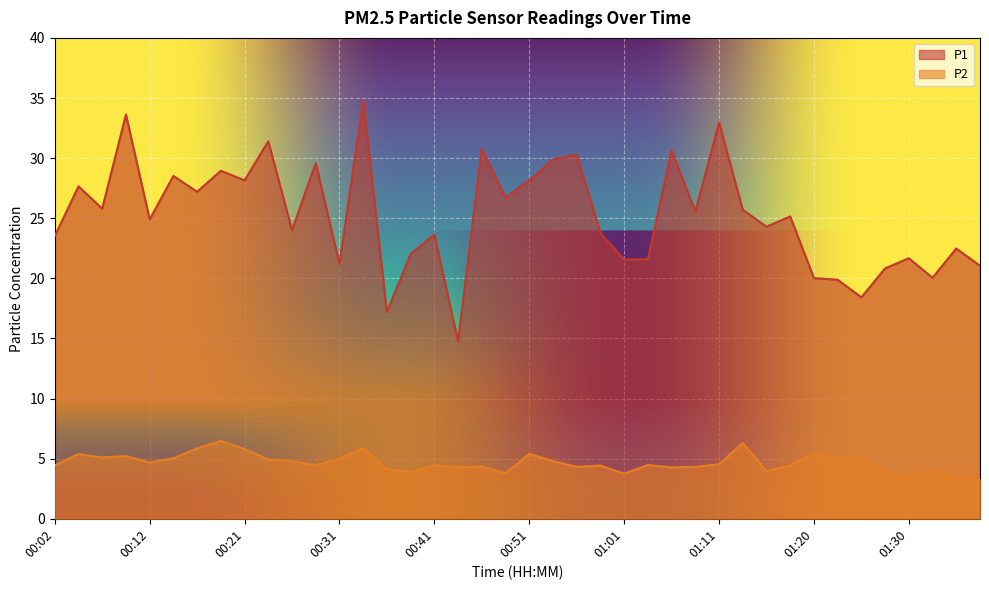

True or false: P2 and P1 cross at least once.

False